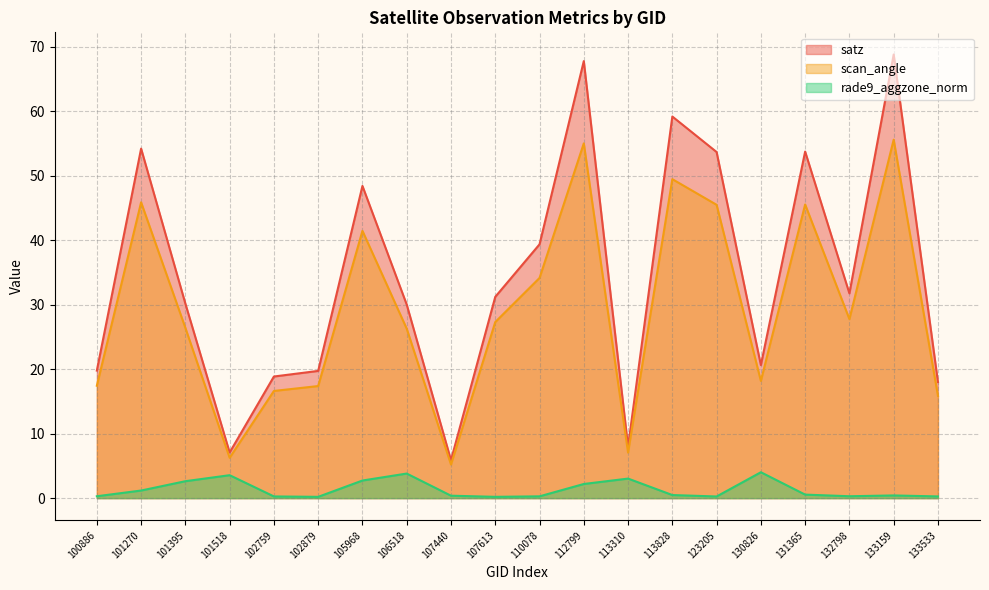

What is the total value across all series at 107440?

11.5